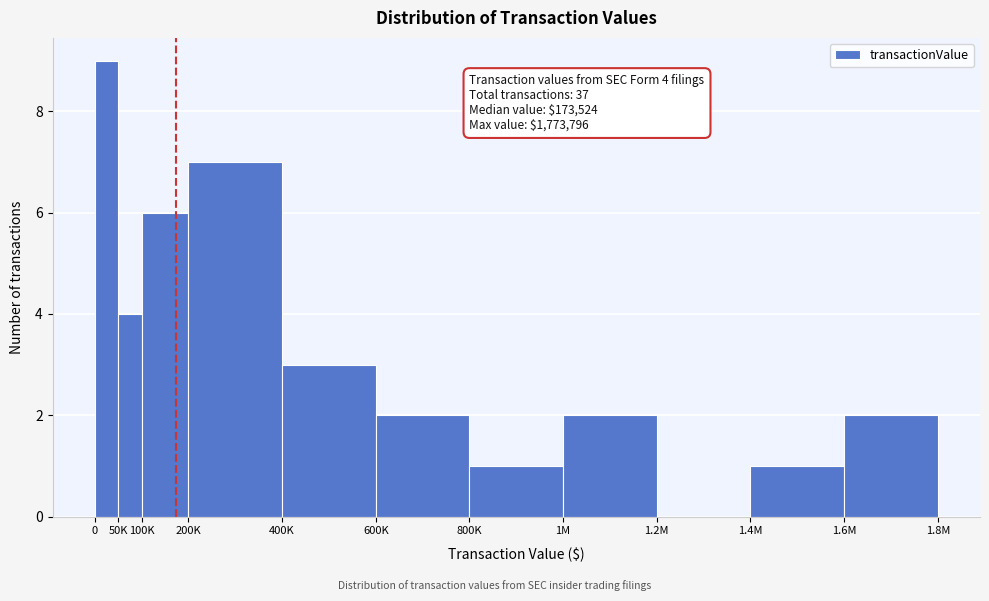

Reading right to left, what are all the values shown in this chart?

1.6M=2	1.4M=1	1.2M=0	1M=2	800K=1	600K=2	400K=3	200K=7	100K=6	50K=4	0=9